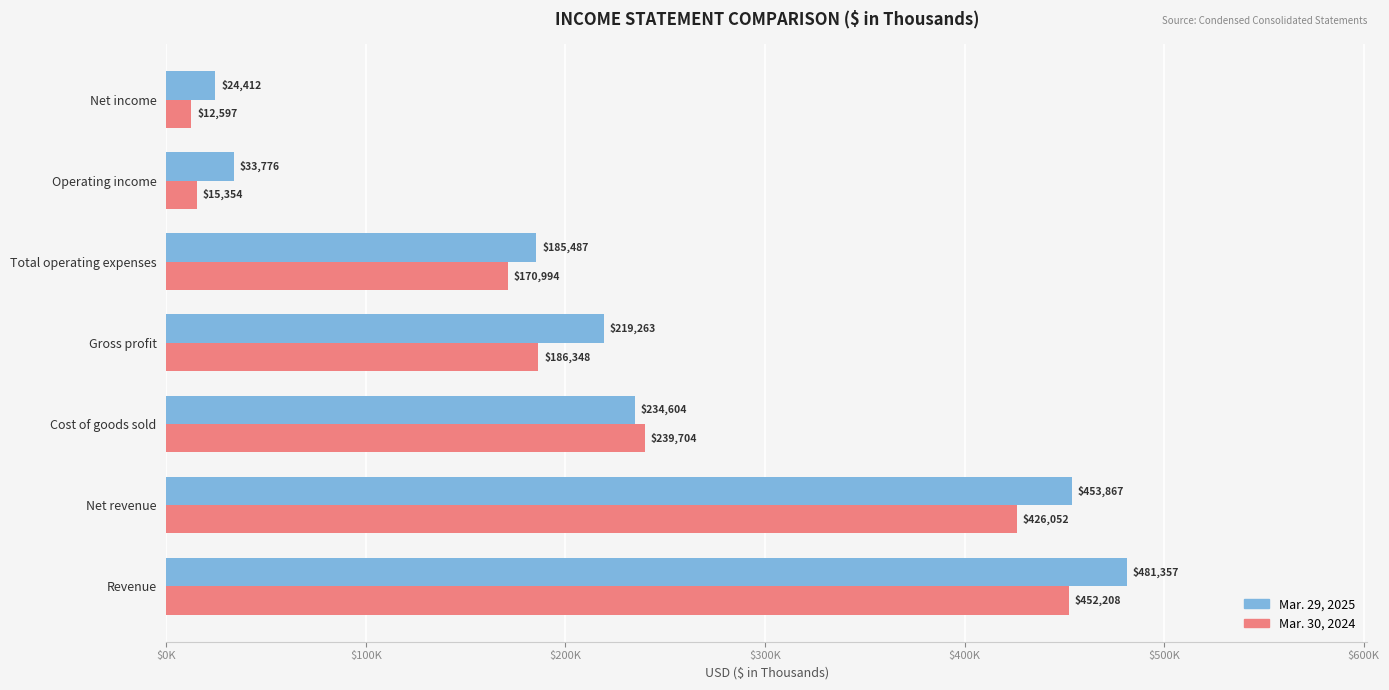

What is the average value of the Mar. 29, 2025 series?

233252